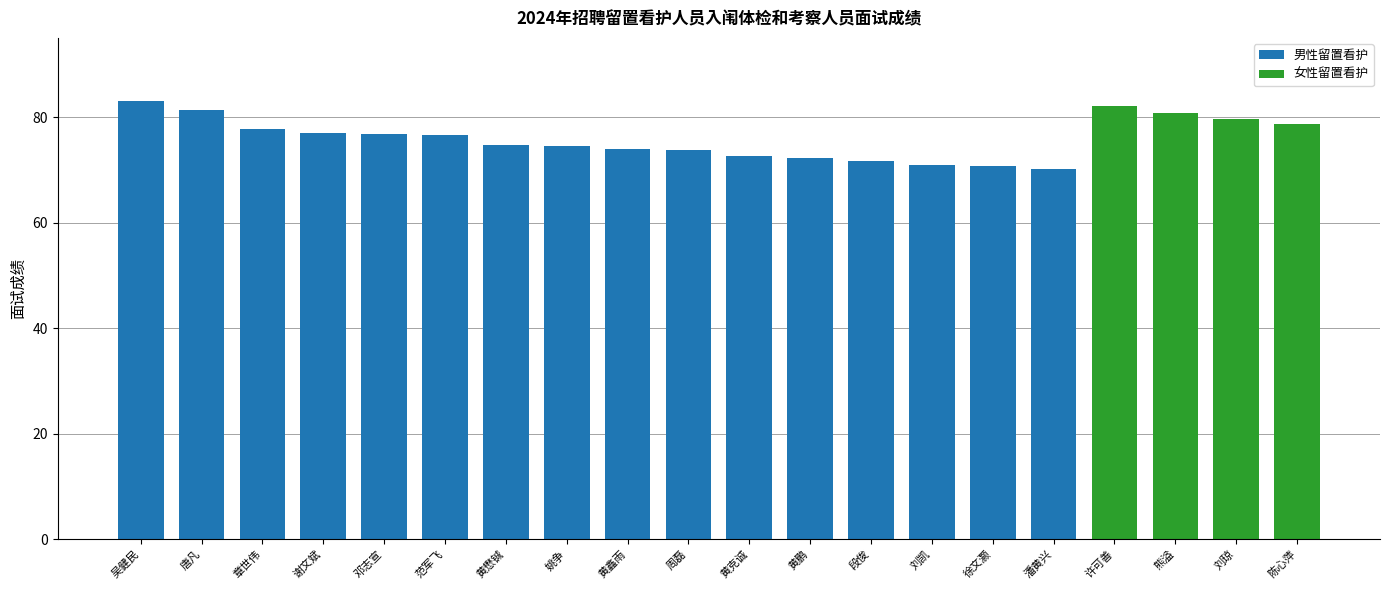

Is it true that 男性留置看护 equals 20.5 at 姚争?

False